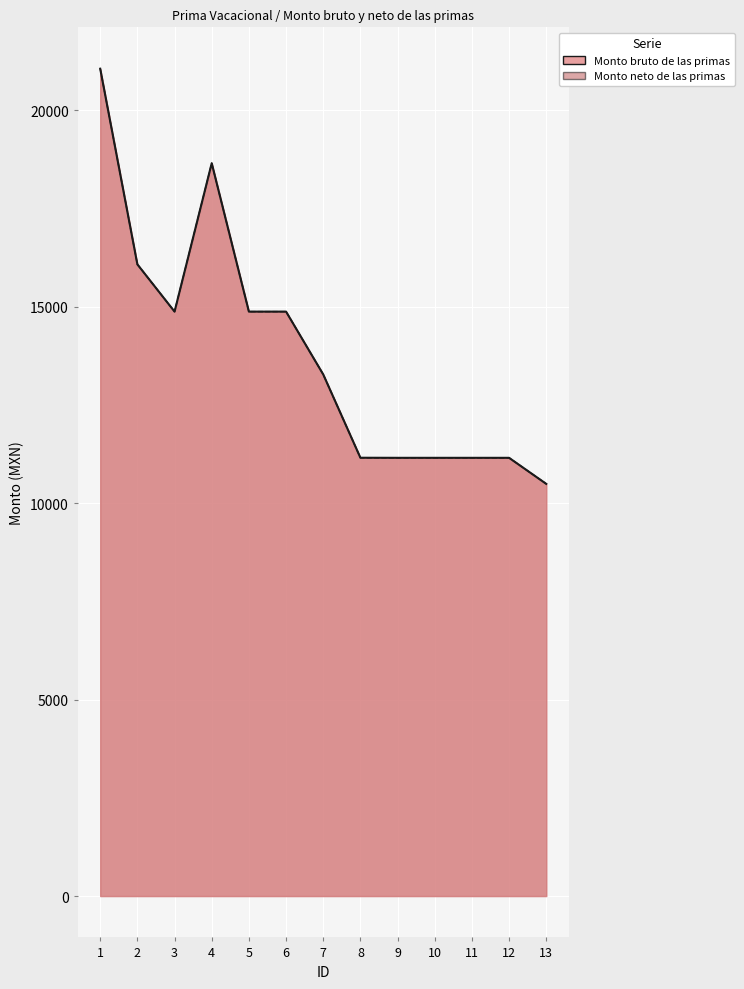

Rank the series by their maximum value, from highest to lowest.

Monto bruto de las primas, Monto neto de las primas